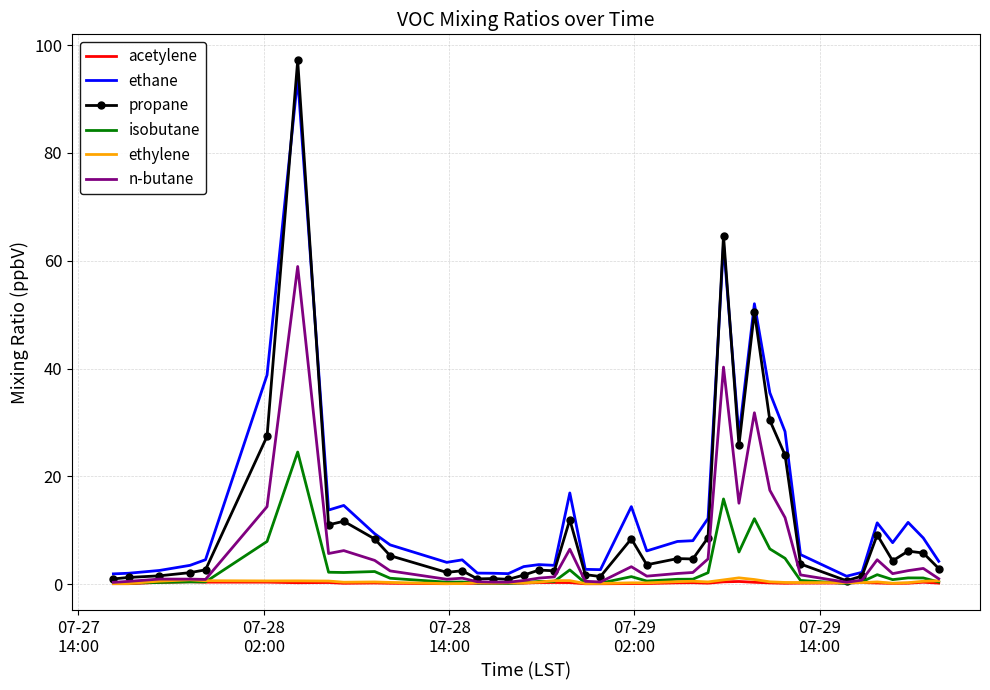

Which series has the largest range (max minus min)?

propane